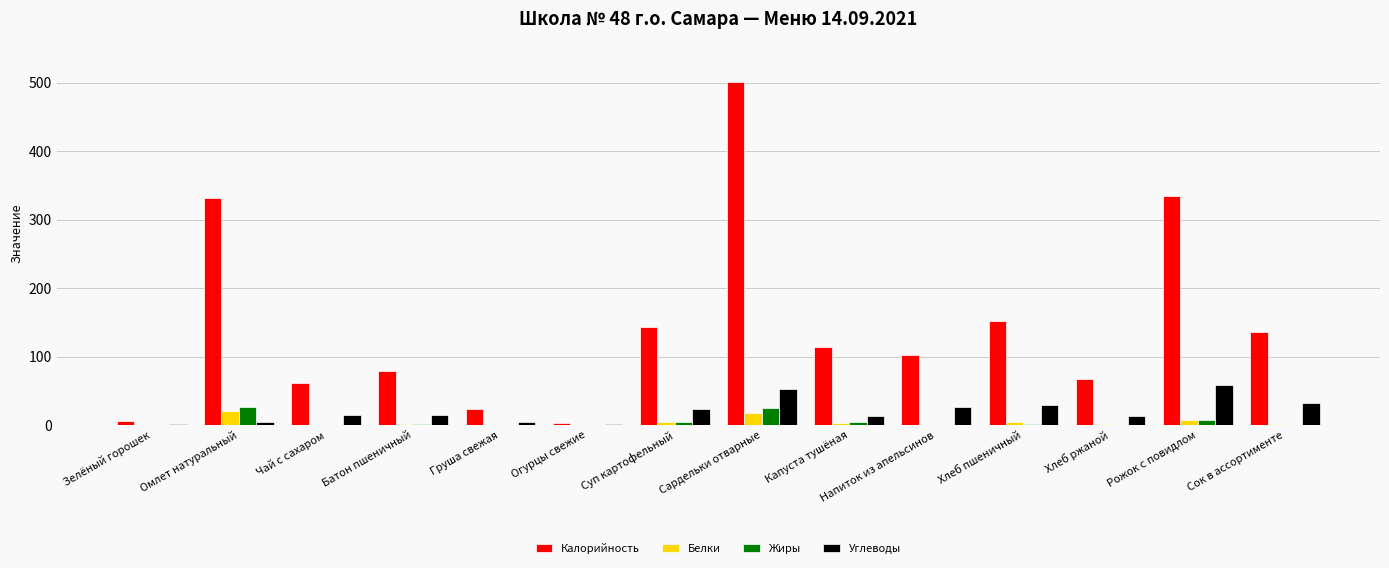

Which category has the highest value across all series?

Сардельки отварные